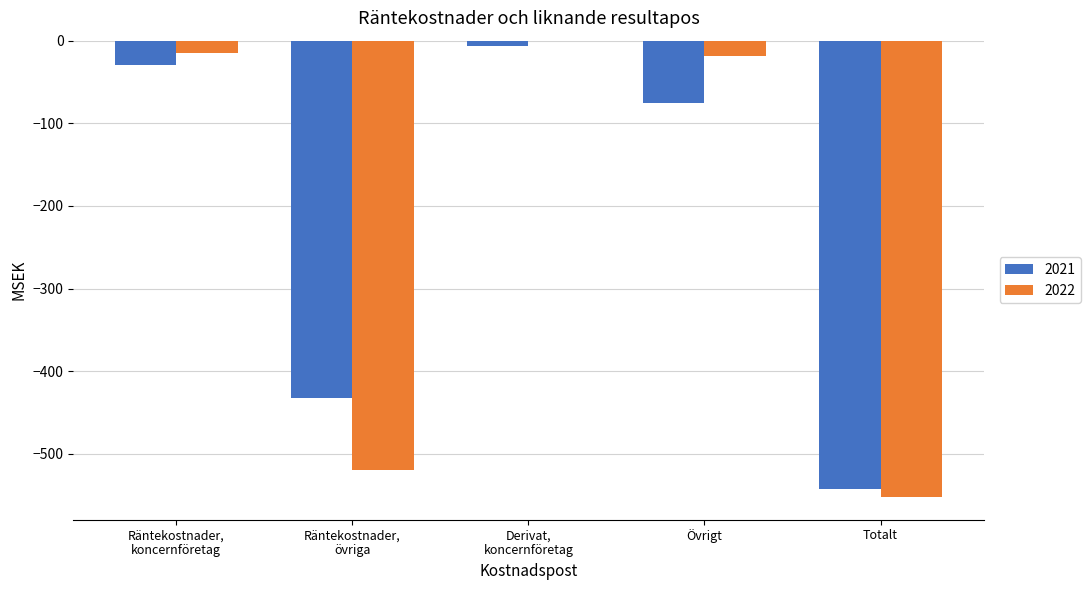

The 2021 series shows -75 at Övrigt. True or false?

True